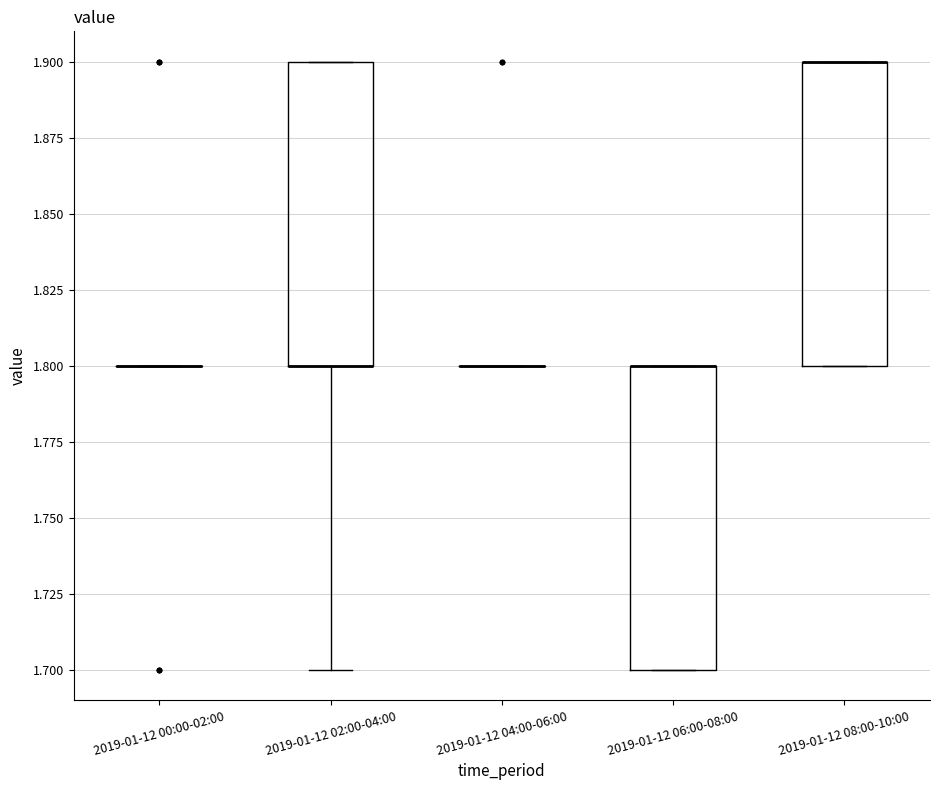

Where is the lower edge of the box for 2019-01-12 02:00-04:00 on the y-axis? The values are not printed on the chart, so give them approximately, as read against the axis.

1.8